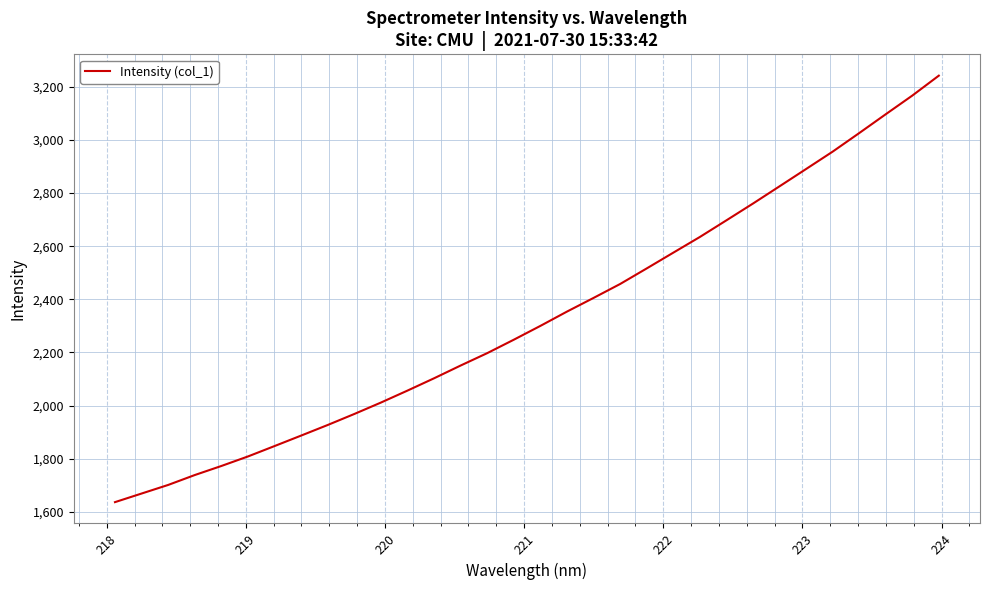

How many lines are shown in the chart?

1